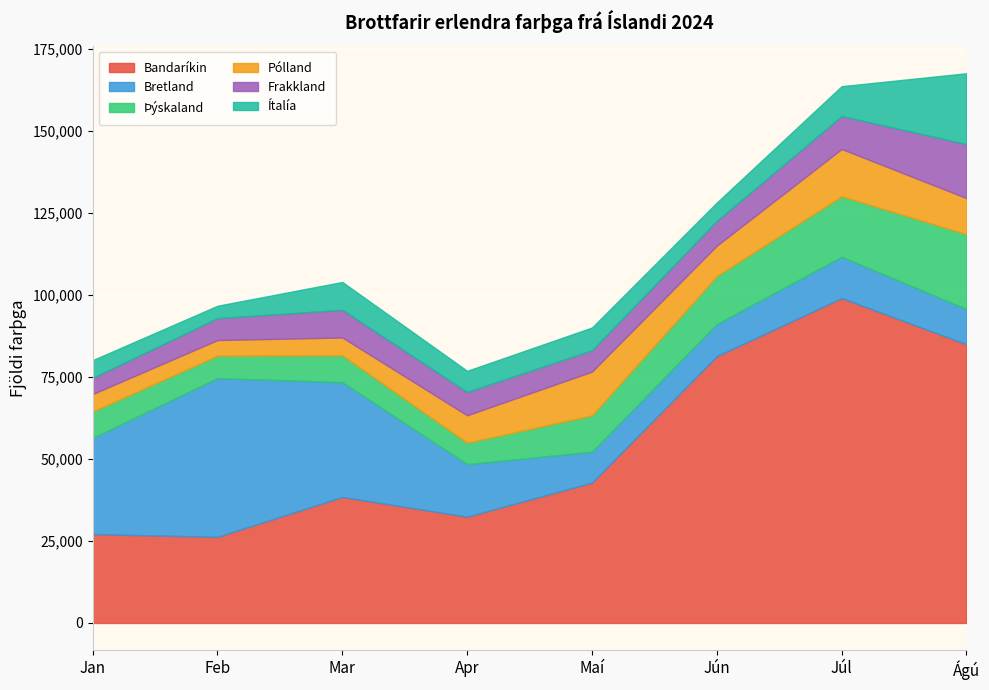

Which series has the largest total across all categories?

Bandaríkin